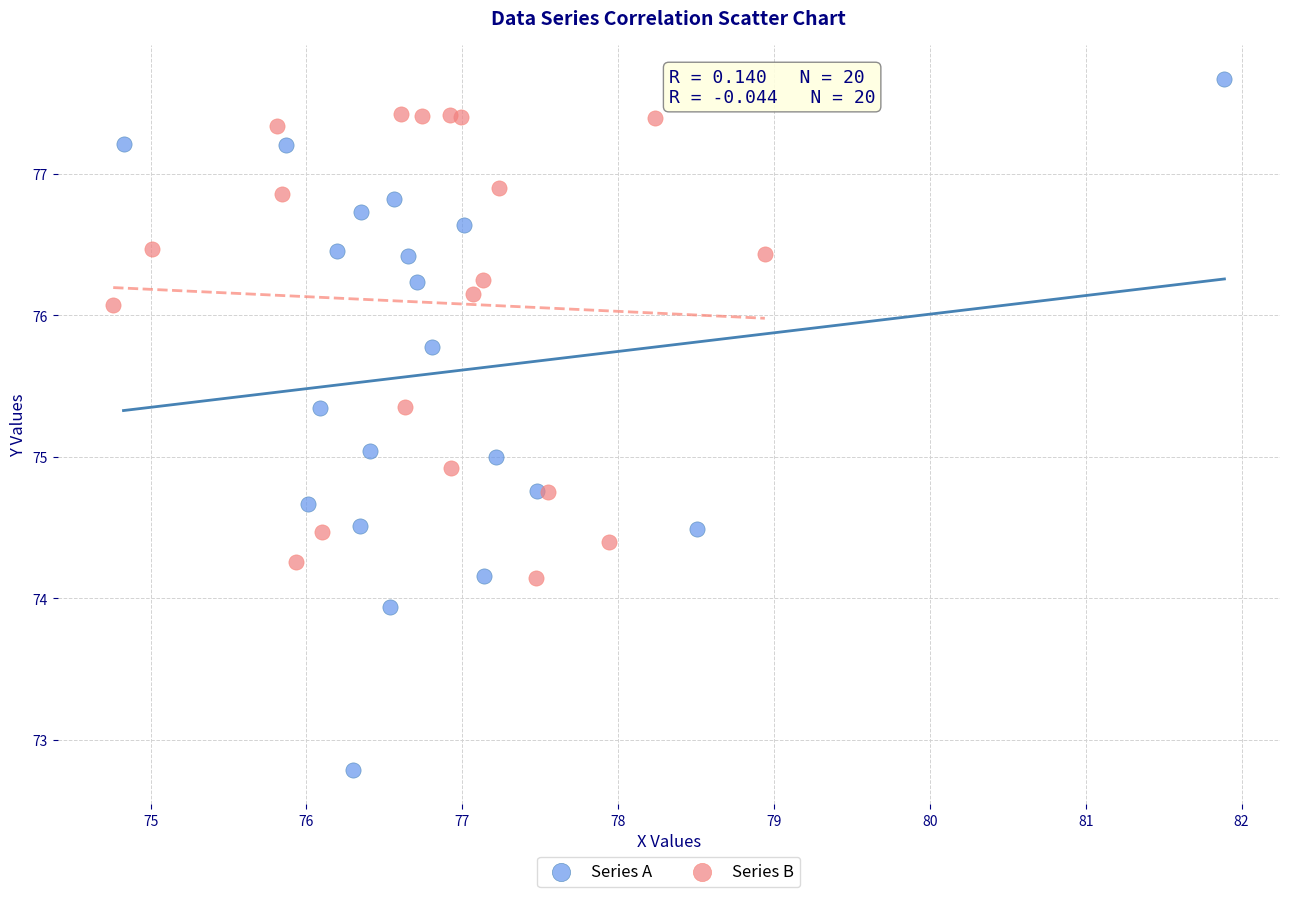

Which series has the largest Y range (max minus min)?

Series A